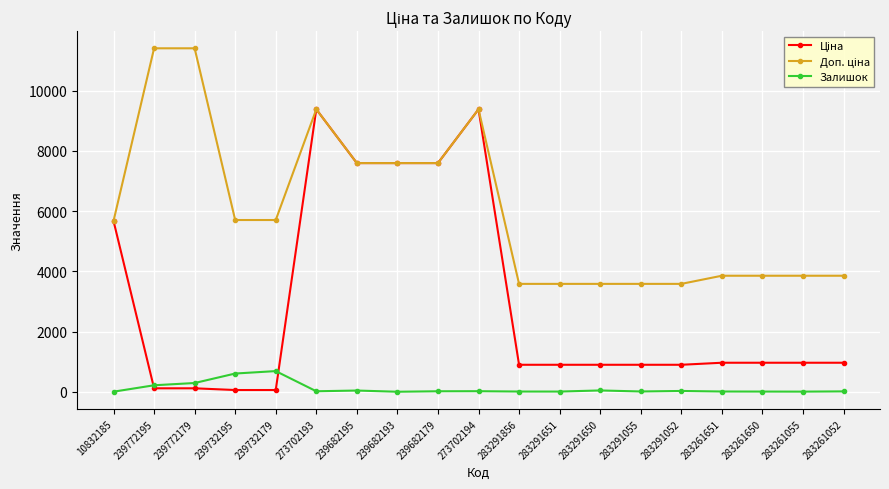

The Залишок series shows 8.0 at 283261651. True or false?

True